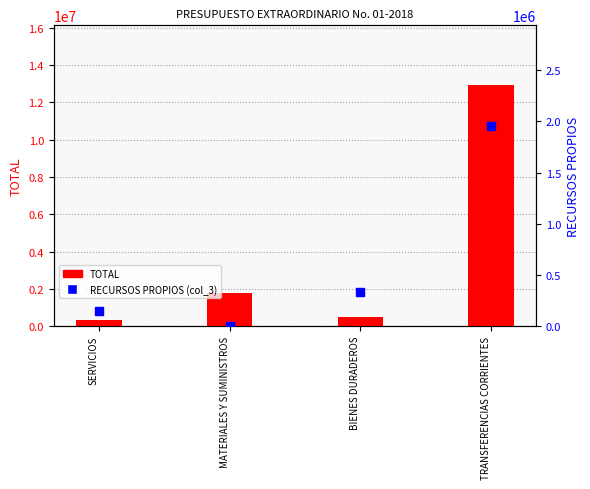

Which series contains the lowest Y value?

RECURSOS PROPIOS (col_3)